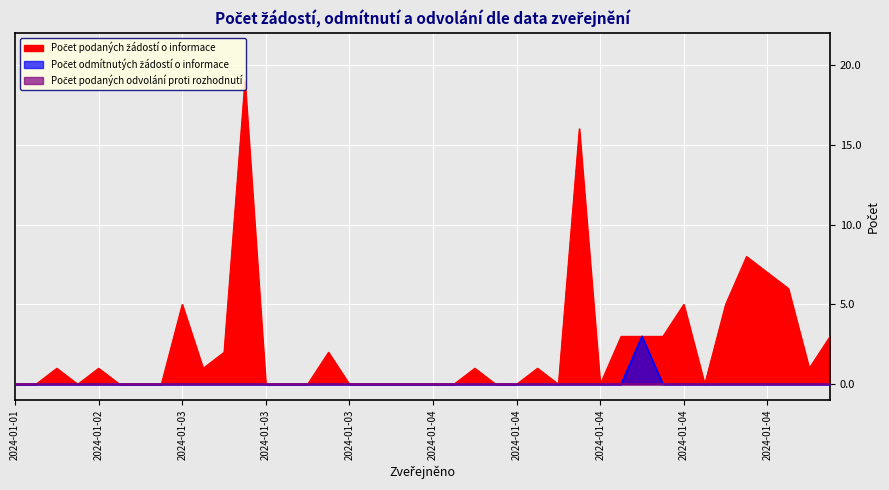

True or false: Počet odmítnutých žádostí o informace and Počet podaných žádostí o informace cross at least once.

False